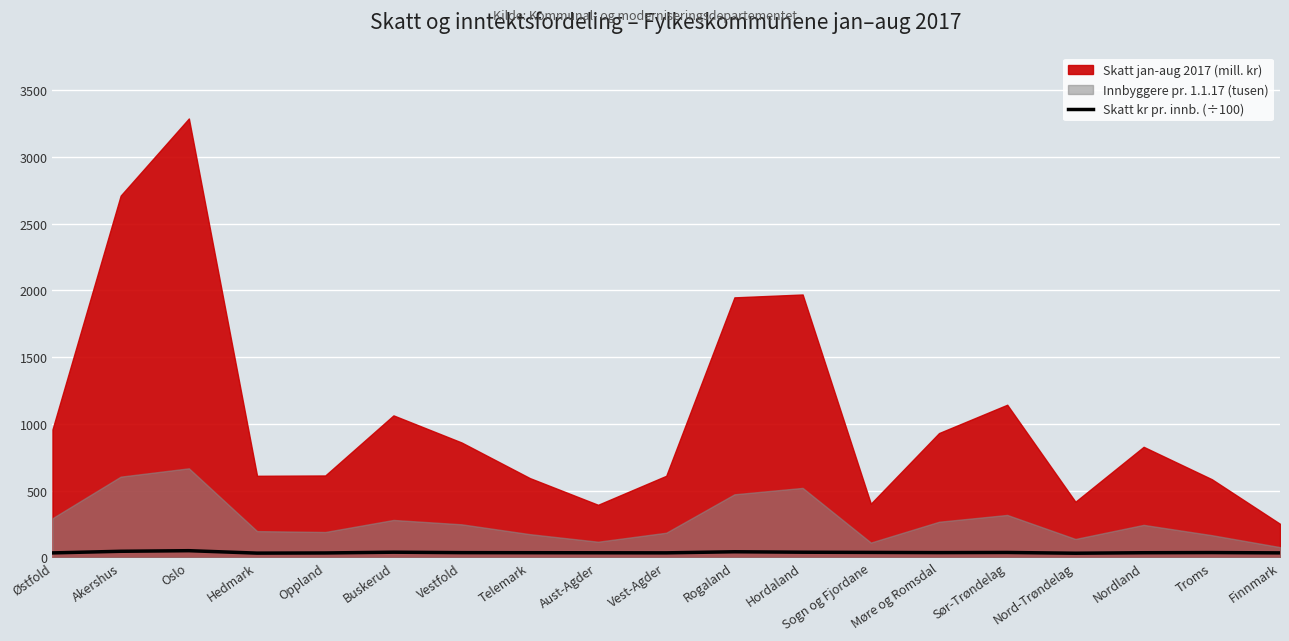

Reading right to left, what are all the values shown in this chart?

Finnmark=33.0	Troms=35.3	Nordland=34.1	Nord-Trøndelag=30.3	Sør-Trøndelag=36.0	Møre og Romsdal=35.0	Sogn og Fjordane=36.4	Hordaland=37.9	Rogaland=41.3	Vest-Agder=33.2	Aust-Agder=33.7	Telemark=34.2	Vestfold=34.8	Buskerud=38.0	Oppland=32.4	Hedmark=31.1	Oslo=49.3	Akershus=44.9	Østfold=32.7